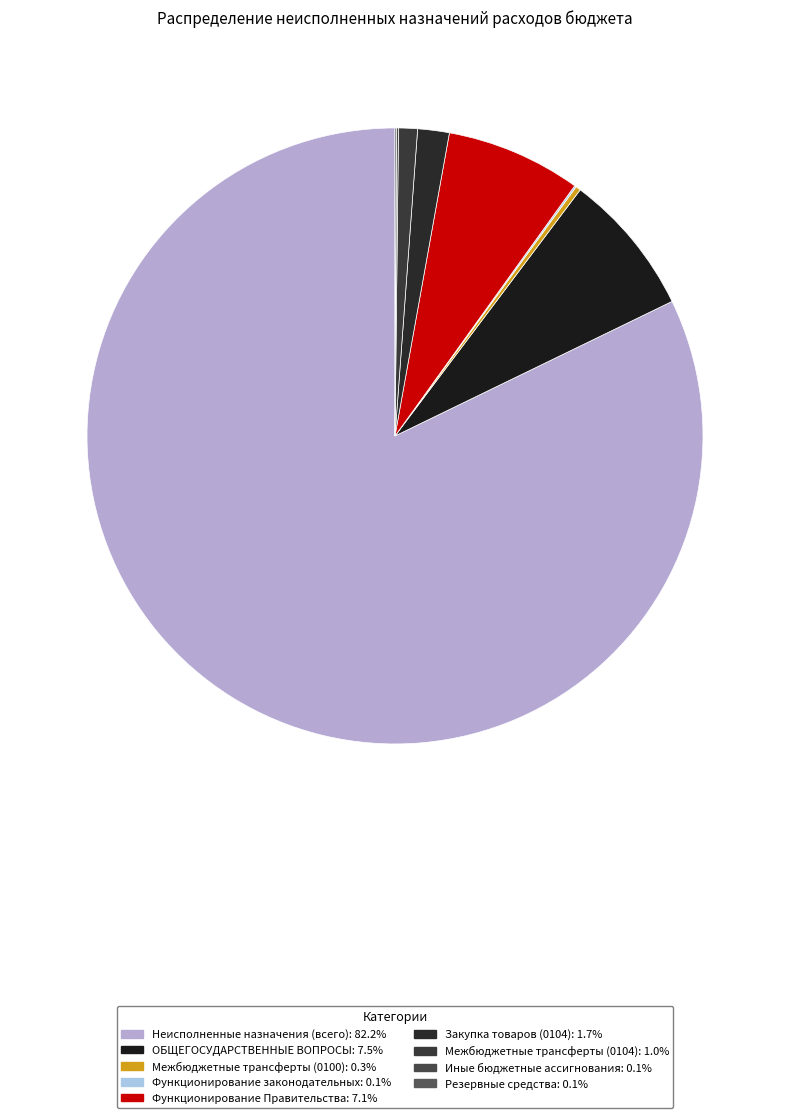

To the nearest percent, what portion does Закупка товаров (0104) represent?

2%